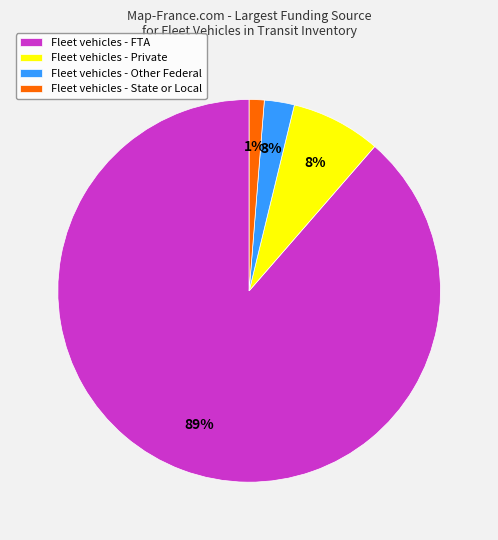

Rank the categories by value from lowest to highest.

Fleet vehicles - State or Local, Fleet vehicles - Other Federal, Fleet vehicles - Private, Fleet vehicles - FTA